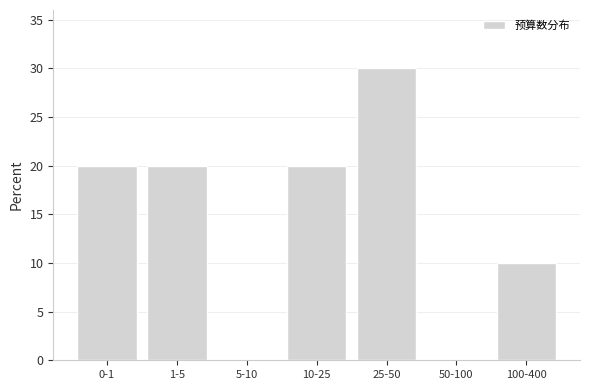

Reading left to right, transcribe all the data shown in this chart.

0-1=20	1-5=20	5-10=0	10-25=20	25-50=30	50-100=0	100-400=10